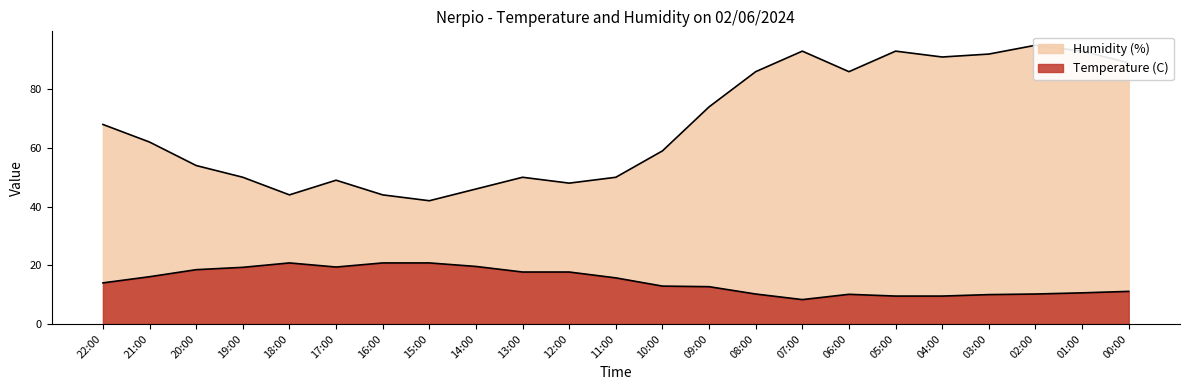

Reading left to right, what are all the values shown in this chart?

Temperature (C): 14.0	16.1	18.5	19.3	20.8	19.4	20.8	20.8	19.6	17.7	17.7	15.7	12.9	12.7	10.2	8.3	10.1	9.5	9.5	10.0	10.2	10.6	11.1
Humidity (%): 68.0	62.0	54.0	50.0	44.0	49.0	44.0	42.0	46.0	50.0	48.0	50.0	59.0	74.0	86.0	93.0	86.0	93.0	91.0	92.0	95.0	93.0	89.0